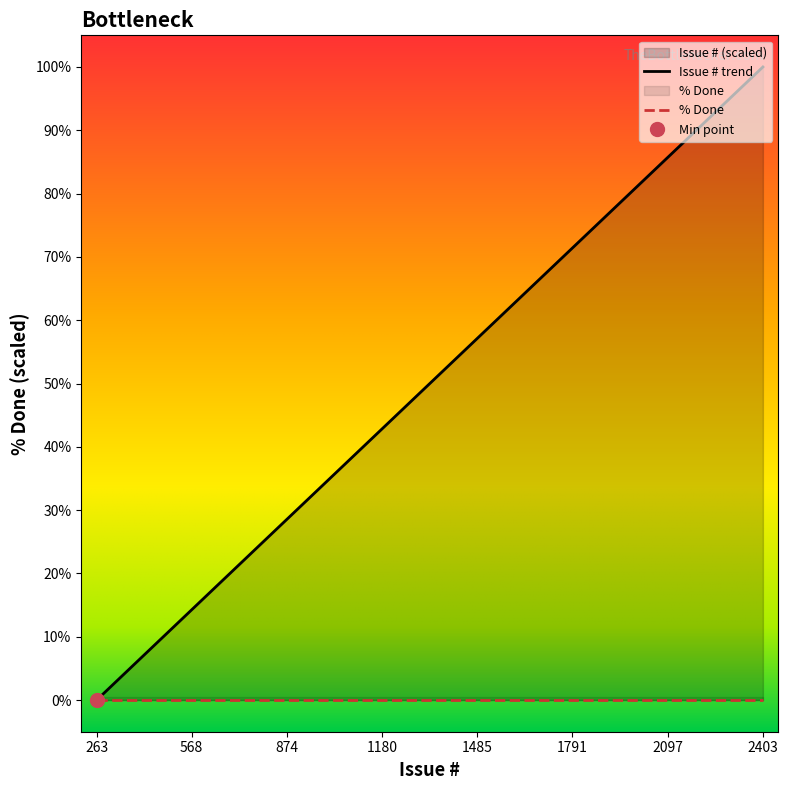

Reading left to right, list all the values displayed in this chart.

263=0.0	390=5.9	918=30.6	1242=45.7	1287=47.9	1289=47.9	1305=48.7	1314=49.1	1323=49.5	1335=50.1	1336=50.1	1364=51.4	1368=51.6	1414=53.8	1430=54.5	1542=59.8	1546=60.0	1618=63.3	1677=66.1	1698=67.1	1699=67.1	1819=72.7	1864=74.8	2048=83.4	2091=85.4	2104=86.0	2195=90.3	2403=100.0